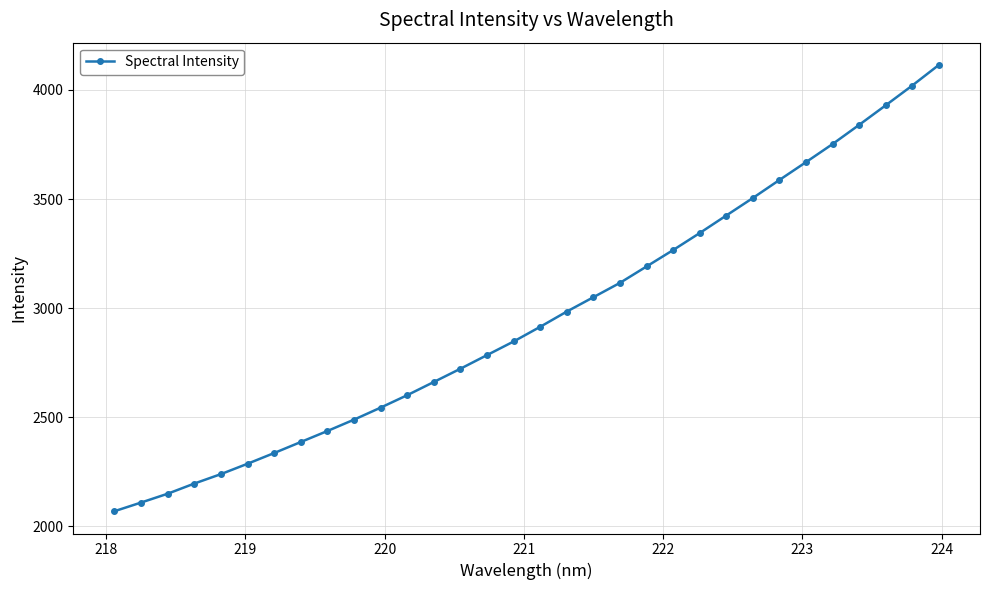

What is the maximum value shown in the chart?

4114.5